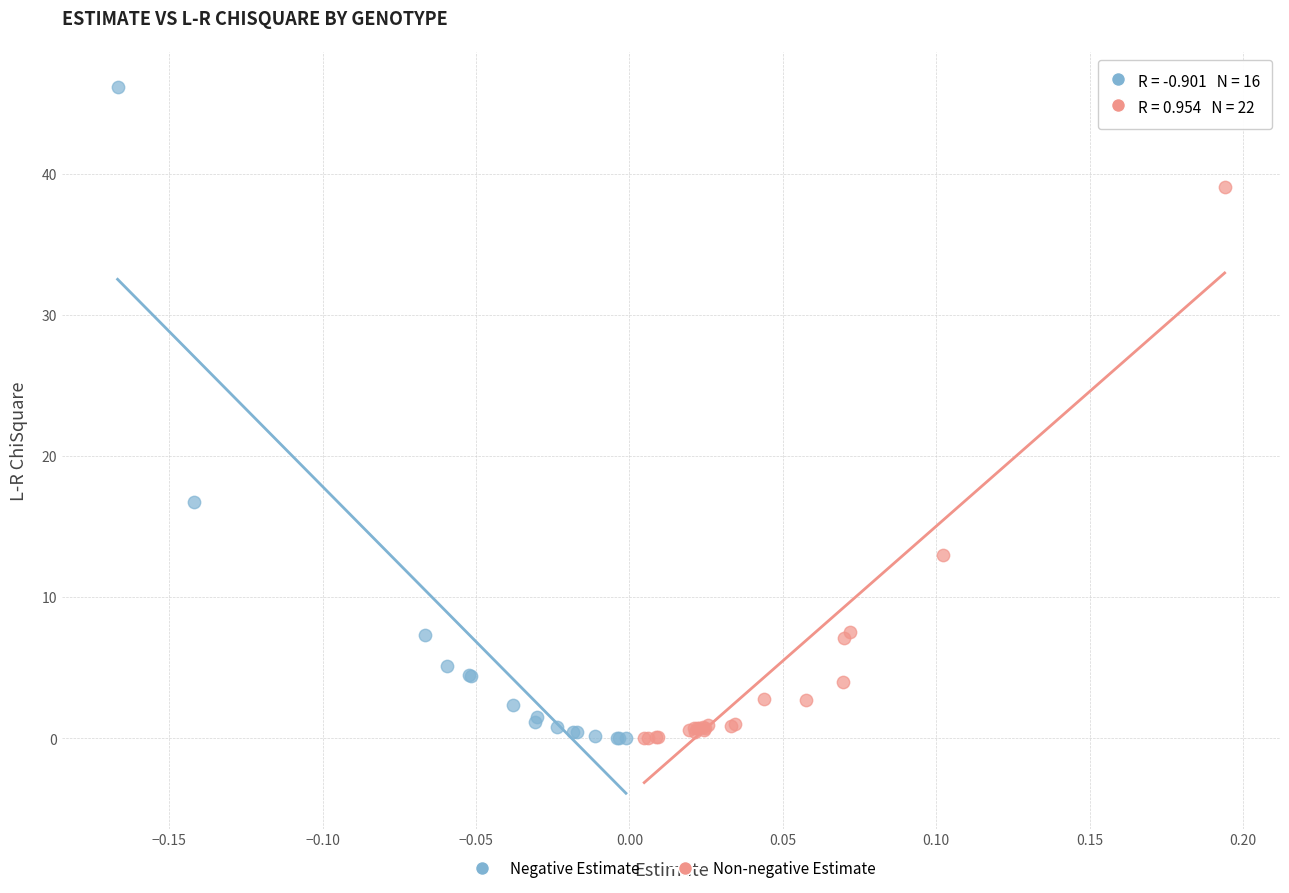

Which series has the largest Y range (max minus min)?

Negative Estimate